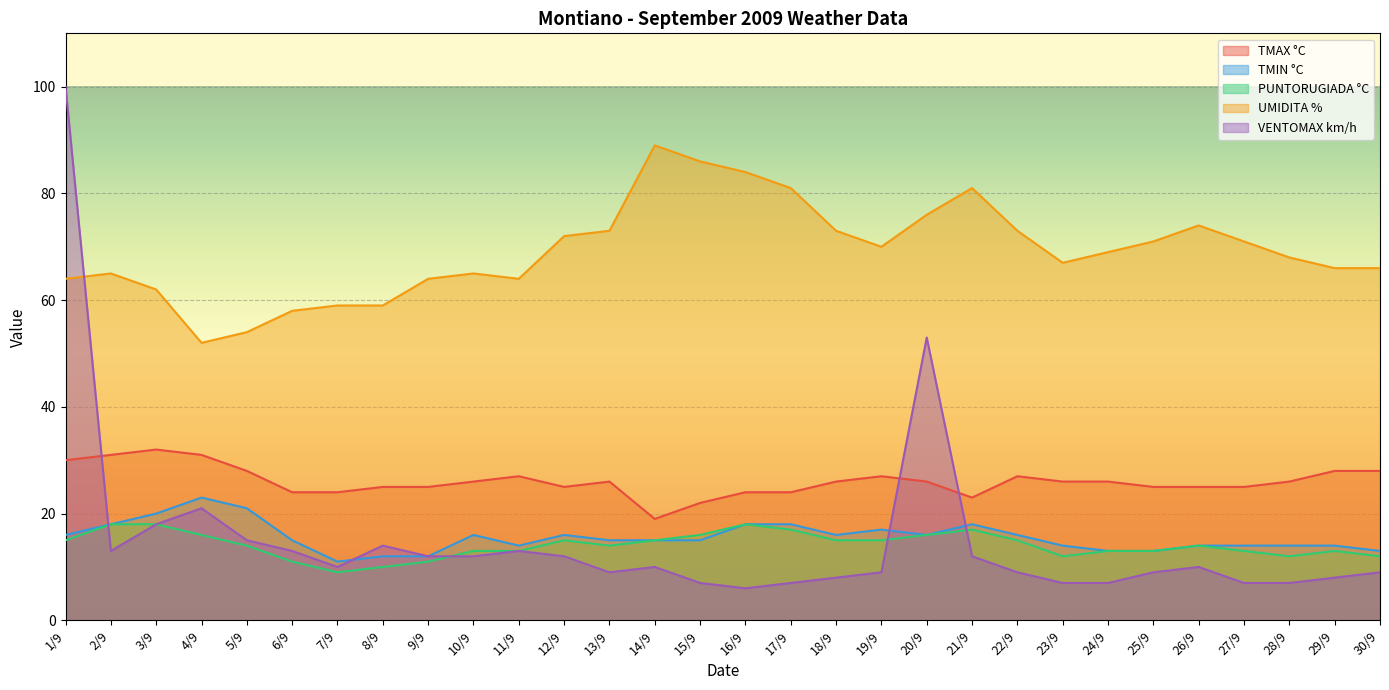

What are all the series names shown in the legend?

TMAX °C, TMIN °C, PUNTORUGIADA °C, UMIDITA %, VENTOMAX km/h